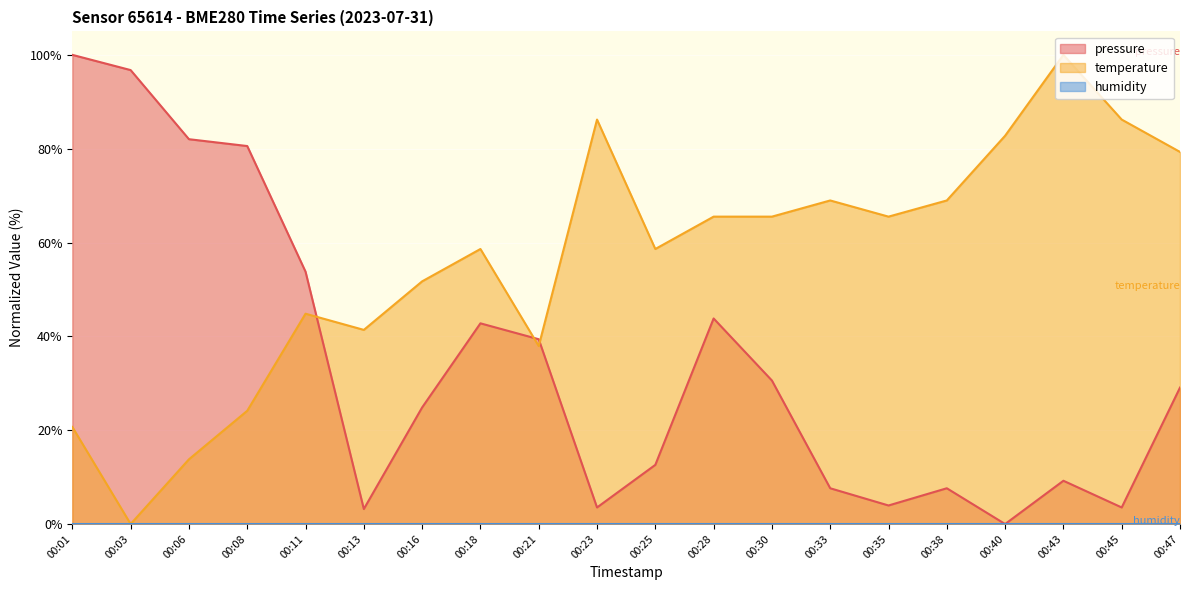

What is the difference between the maximum and minimum values in the temperature series?

100.0